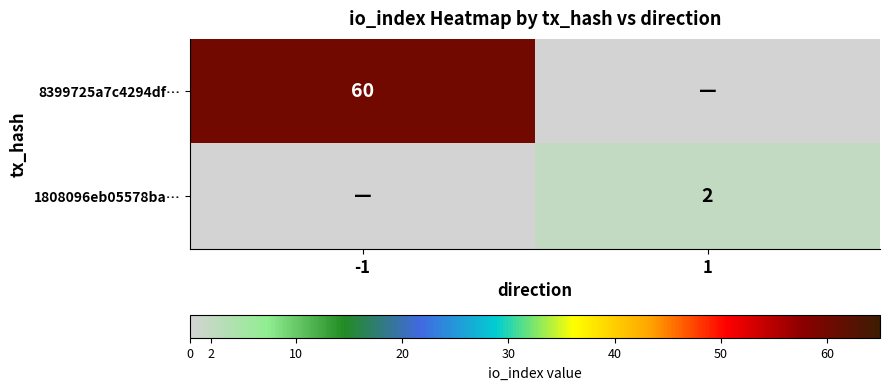

The 8399725a7c4294df… series shows 60 at -1. True or false?

True